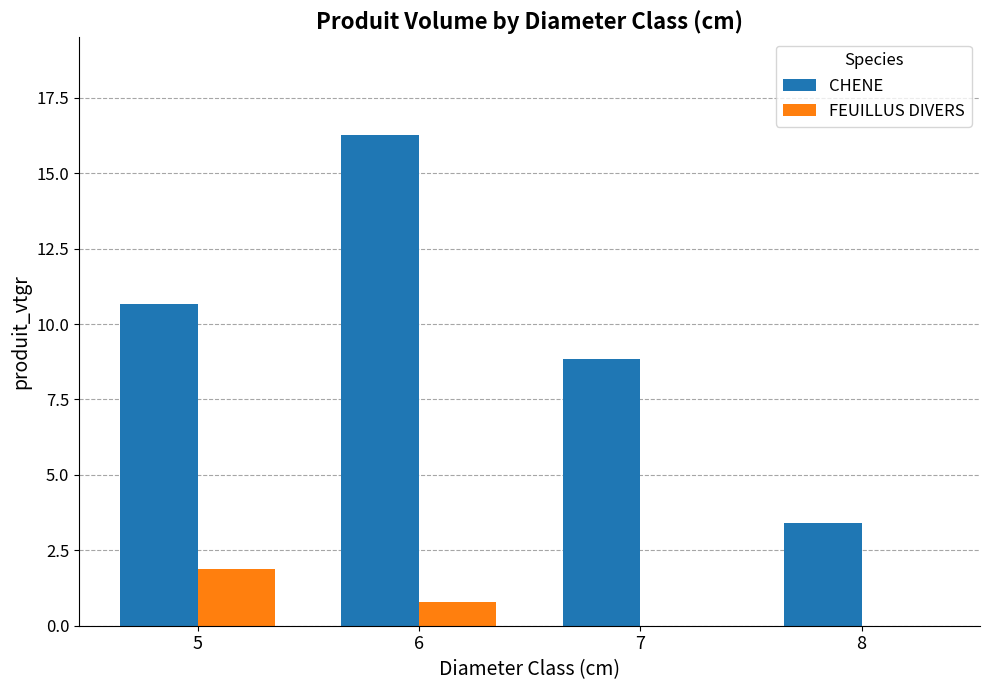

At which label does CHENE first exceed 10?

5